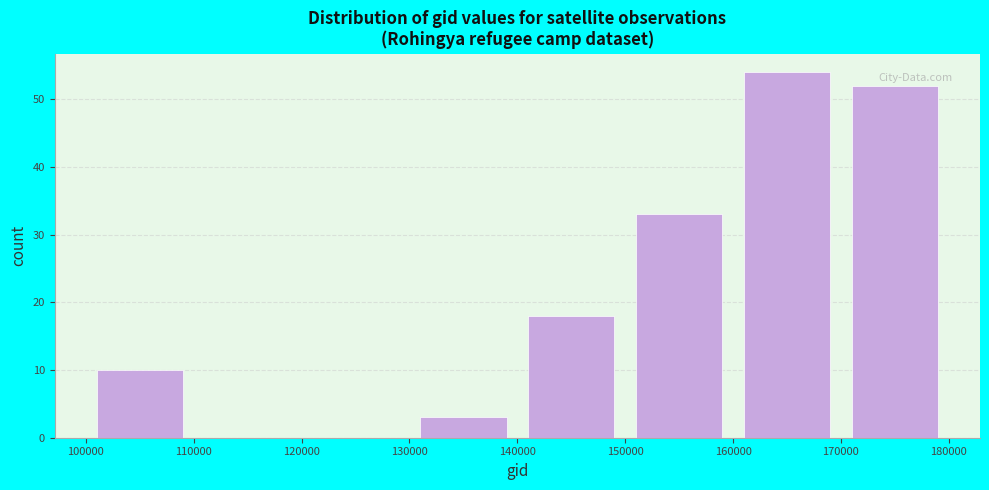

Over which range of the x-axis is the bar tallest?

160000 to 170000